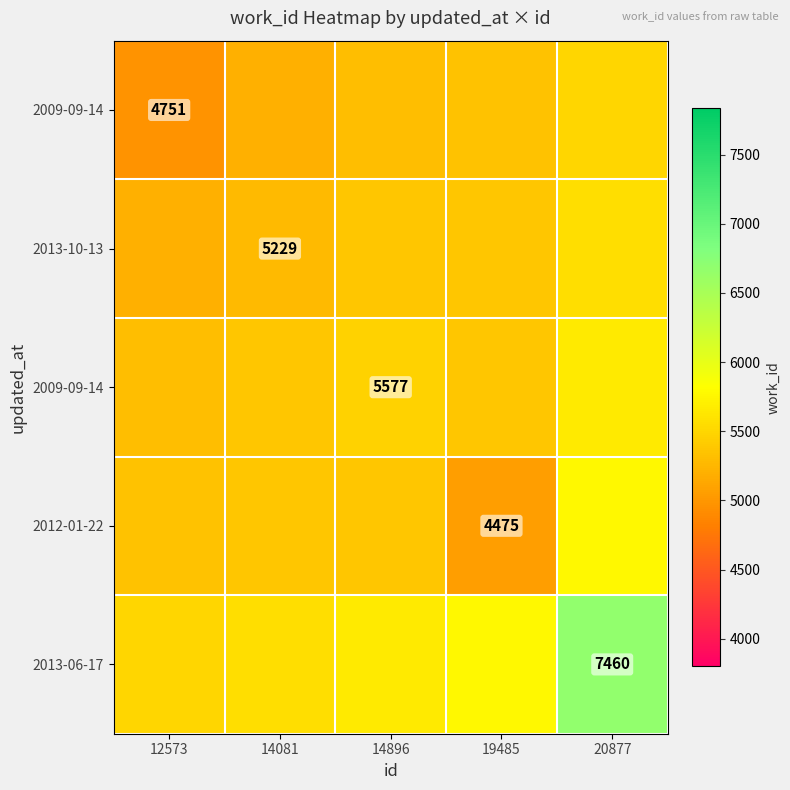

At how many categories does at least one series exceed 5711?

2